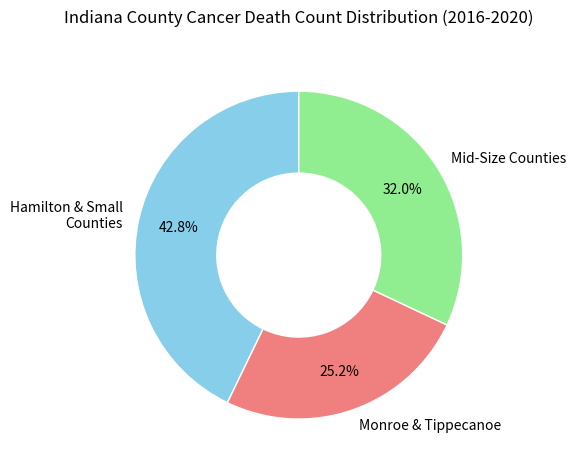

How much of the chart is everything except Monroe & Tippecanoe?

74.8%